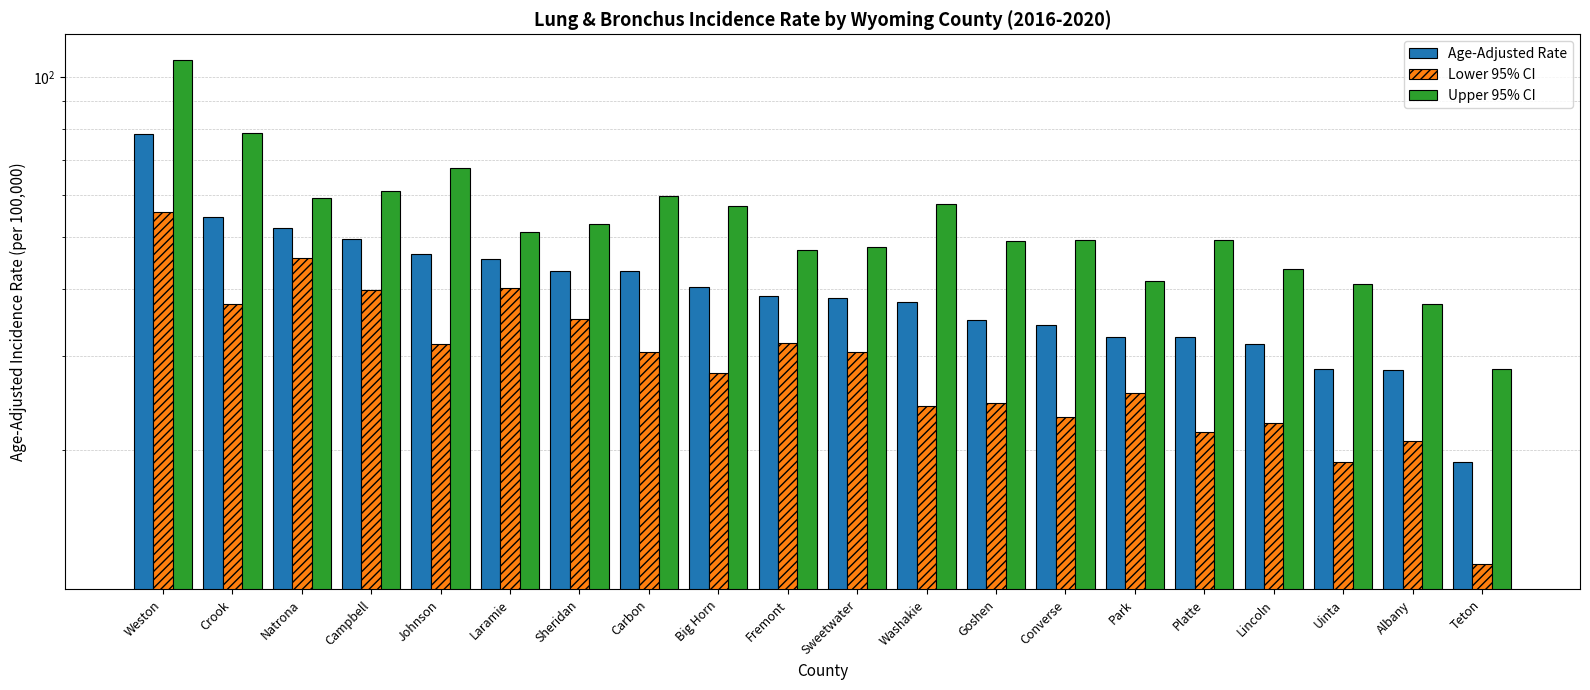

What is the total value across all series at Big Horn?

125.3